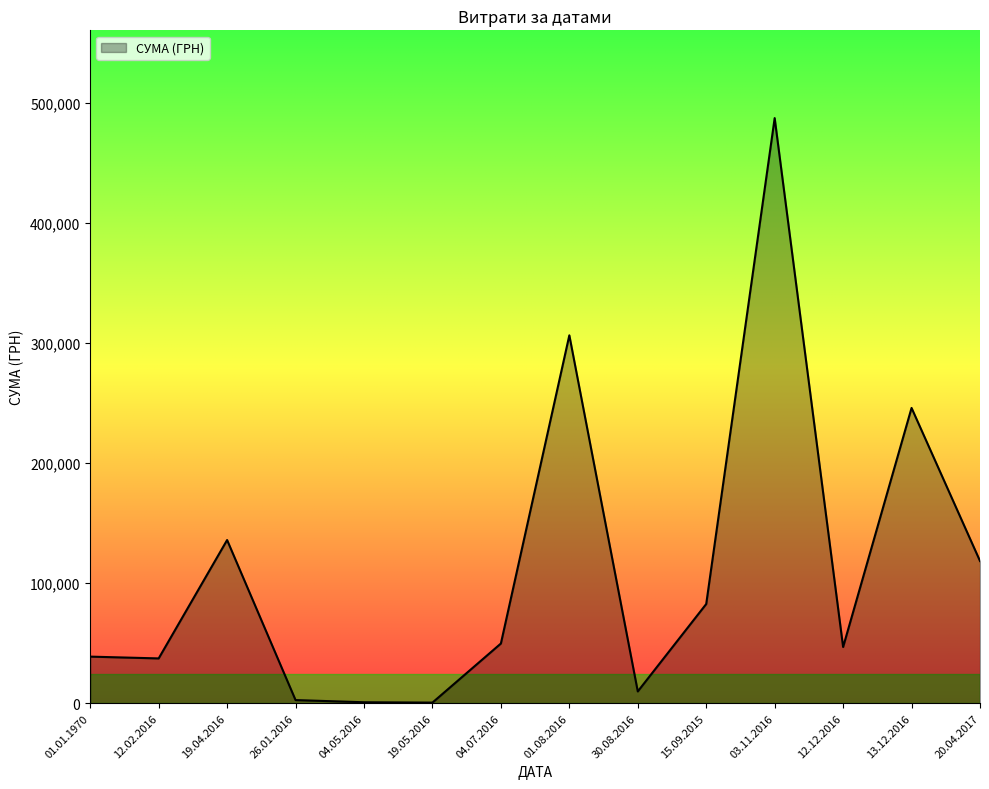

What is the minimum value shown in the chart?

528.0